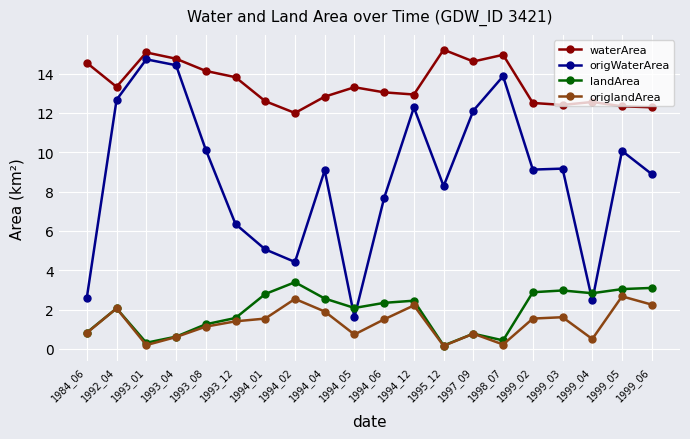

What is the sum of the origlandArea values at 1994_05 and 1994_06?

2.2